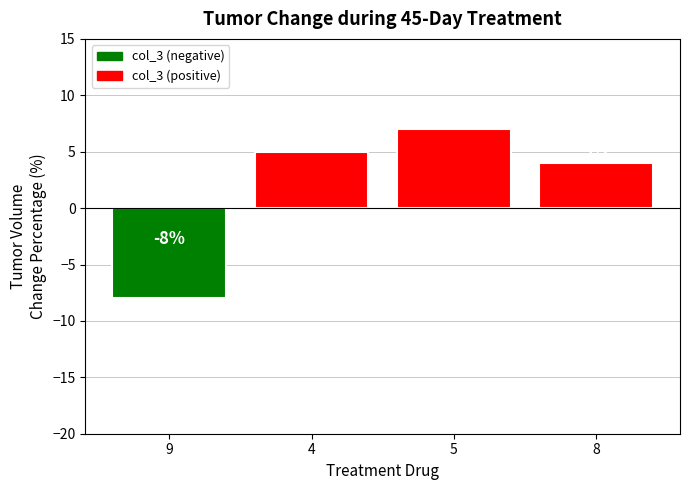

How many positive values are there?

3